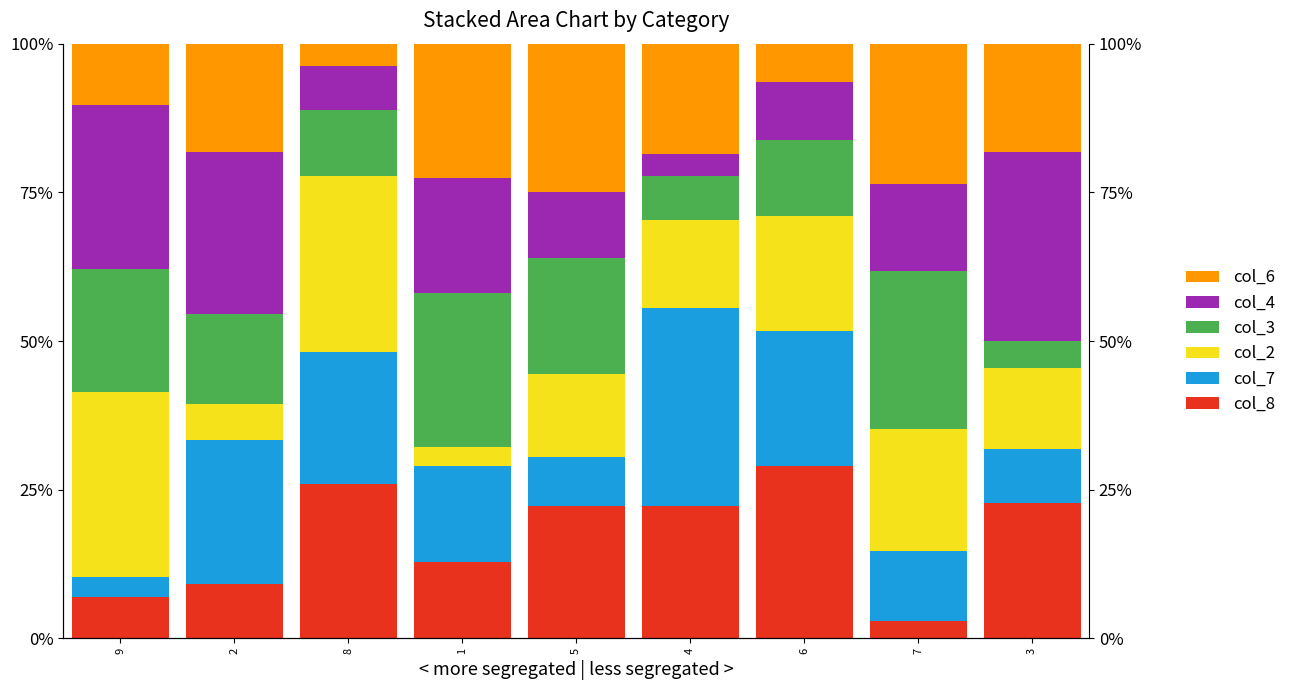

Between 2 and 1, which series saw the biggest shift?

col_3